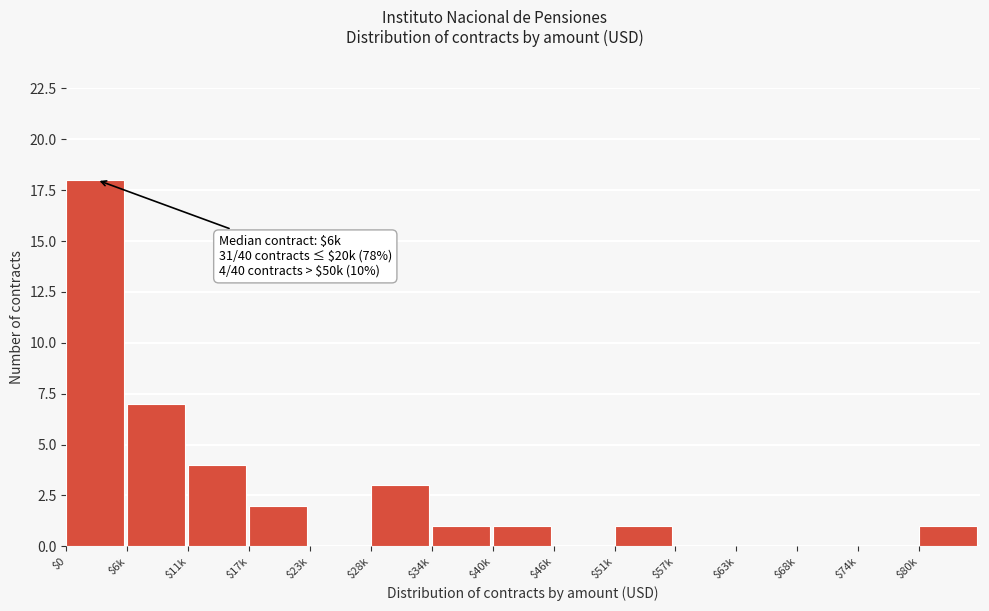

What is the sum of all values?

38